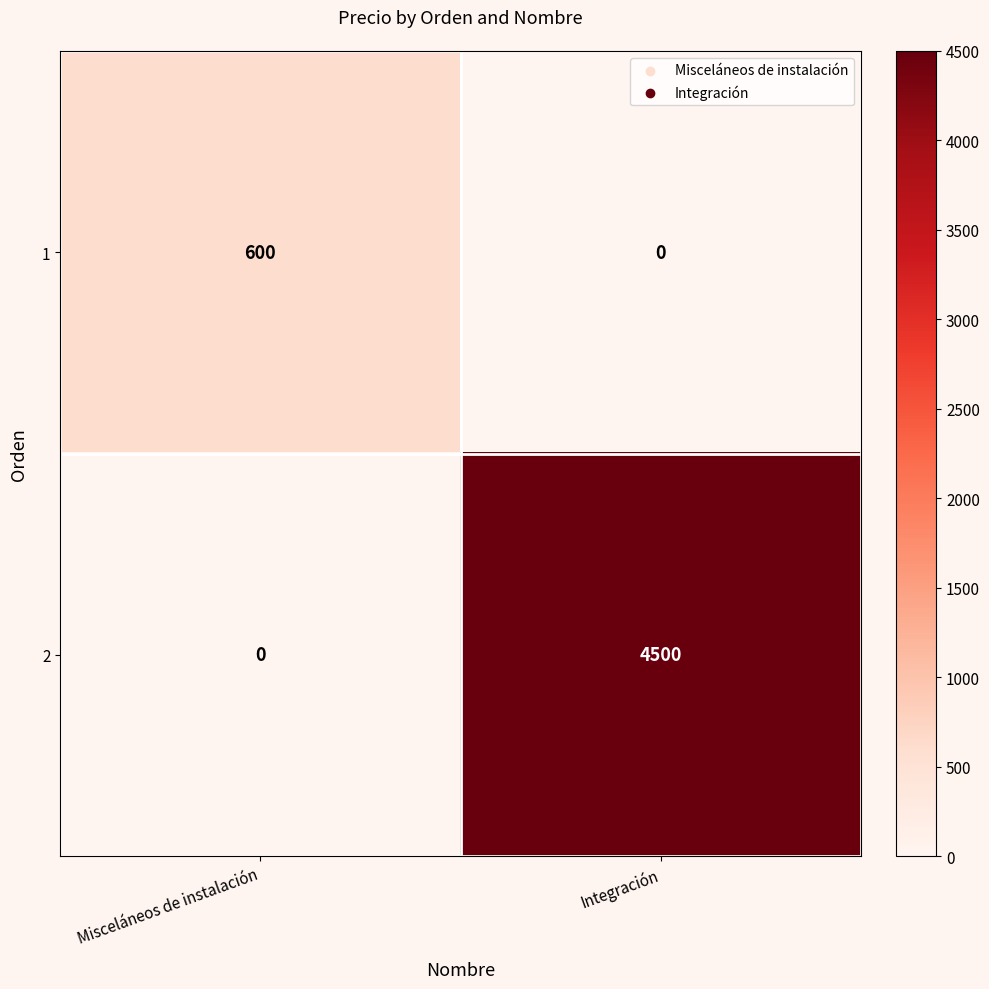

What is the sum of the 1 values at Integración and Misceláneos de instalación?

600